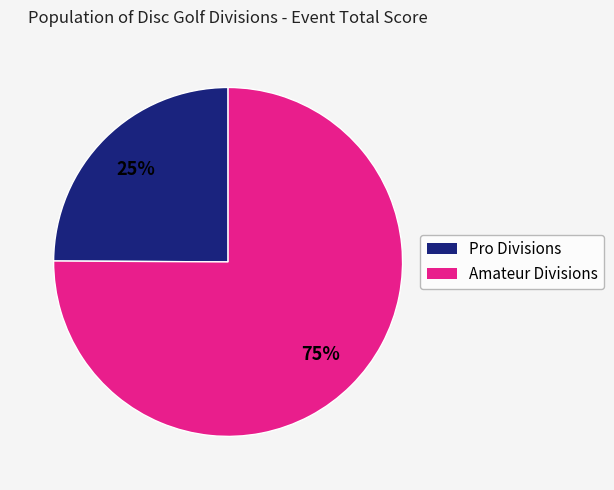

Is there a majority slice in this chart?

Yes